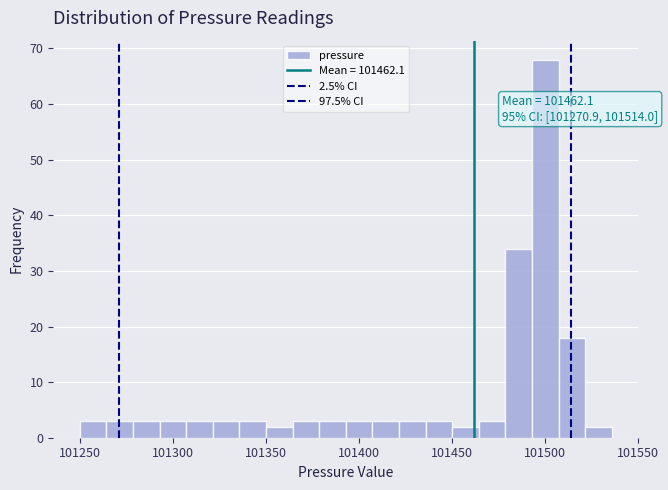

Around what value on the x-axis is the tallest bar? Give the approximate position of its centre, as read against the axis.

101500